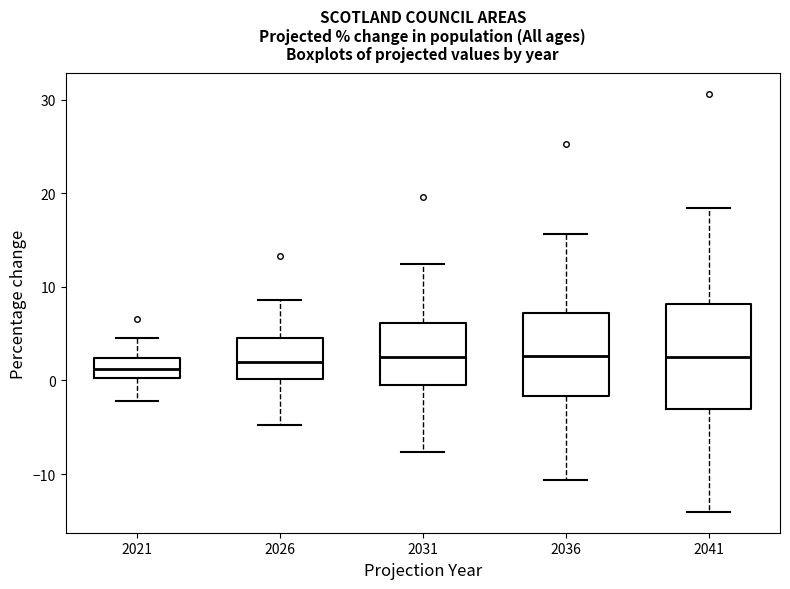

Where is the lower edge of the box at x = 2031 on the y-axis? The values are not printed on the chart, so give them approximately, as read against the axis.

0